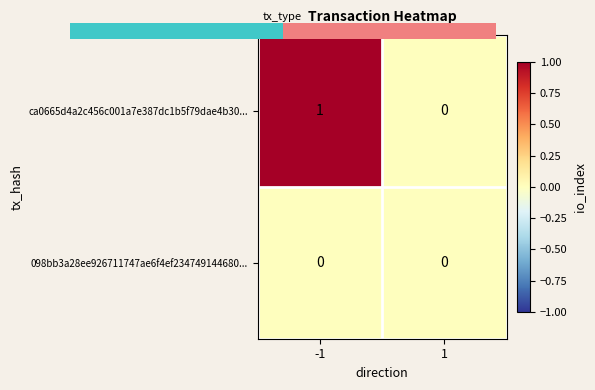

Which series has the widest spread of values?

ca0665d4a2c456c001a7e387dc1b5f79dae4b30...